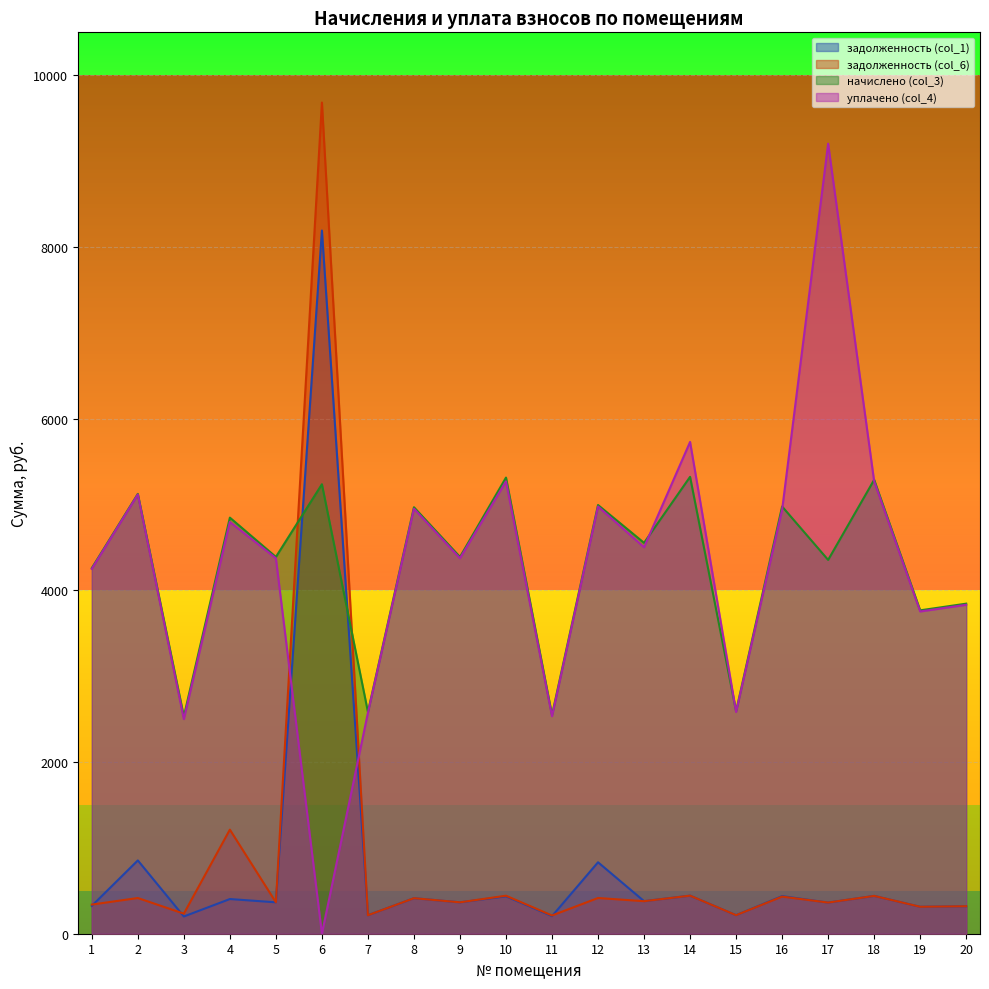

What is the average value of the начислено (col_3) series?

4294.1